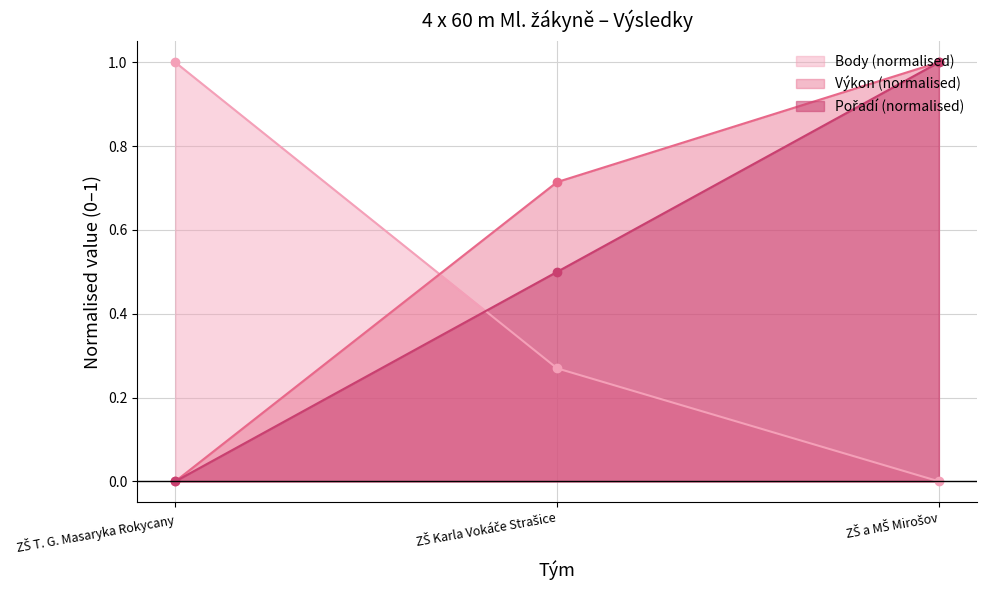

What is the spread (max minus min) of values at ZŠ T. G. Masaryka Rokycany?

1.0